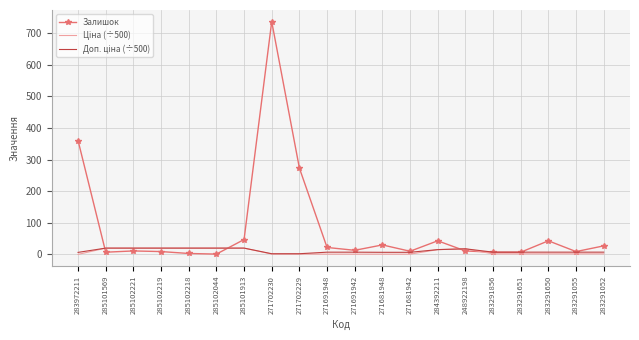

At how many categories does at least one series exceed 433?

1